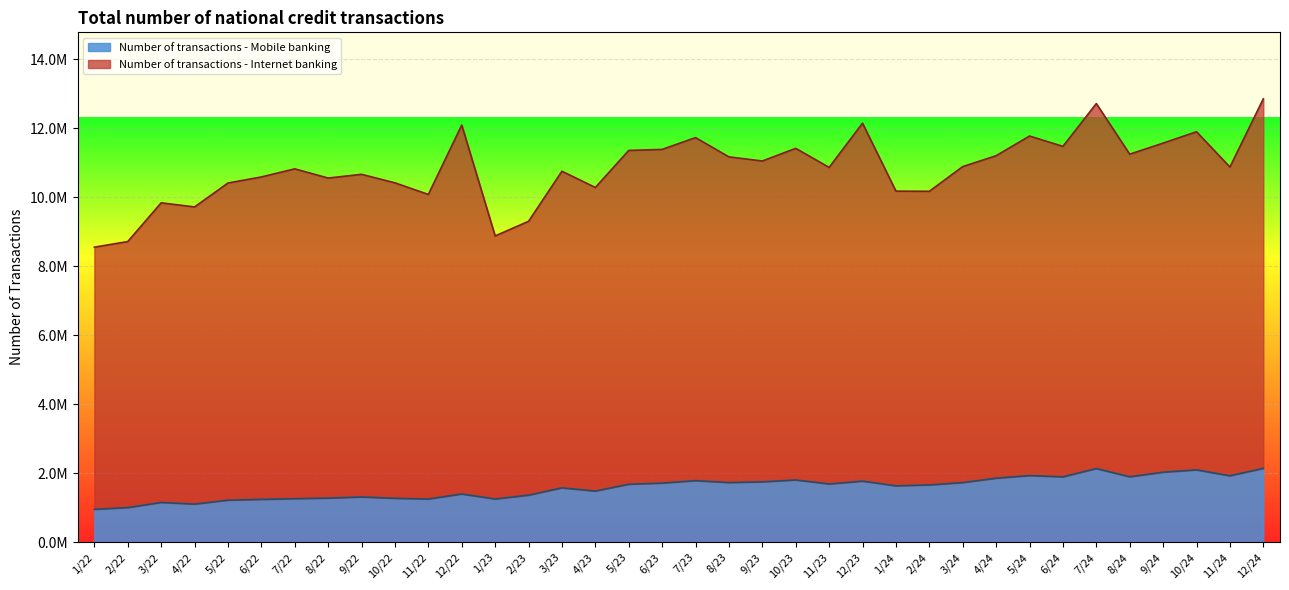

Does the chart display data point markers on the line(s)?

No